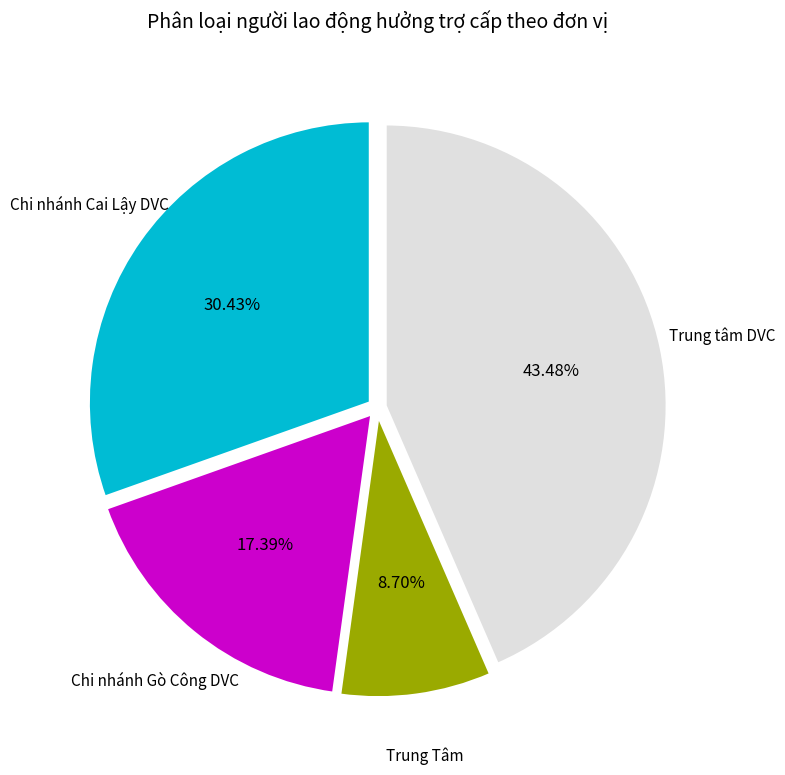

Is there a majority slice in this chart?

No